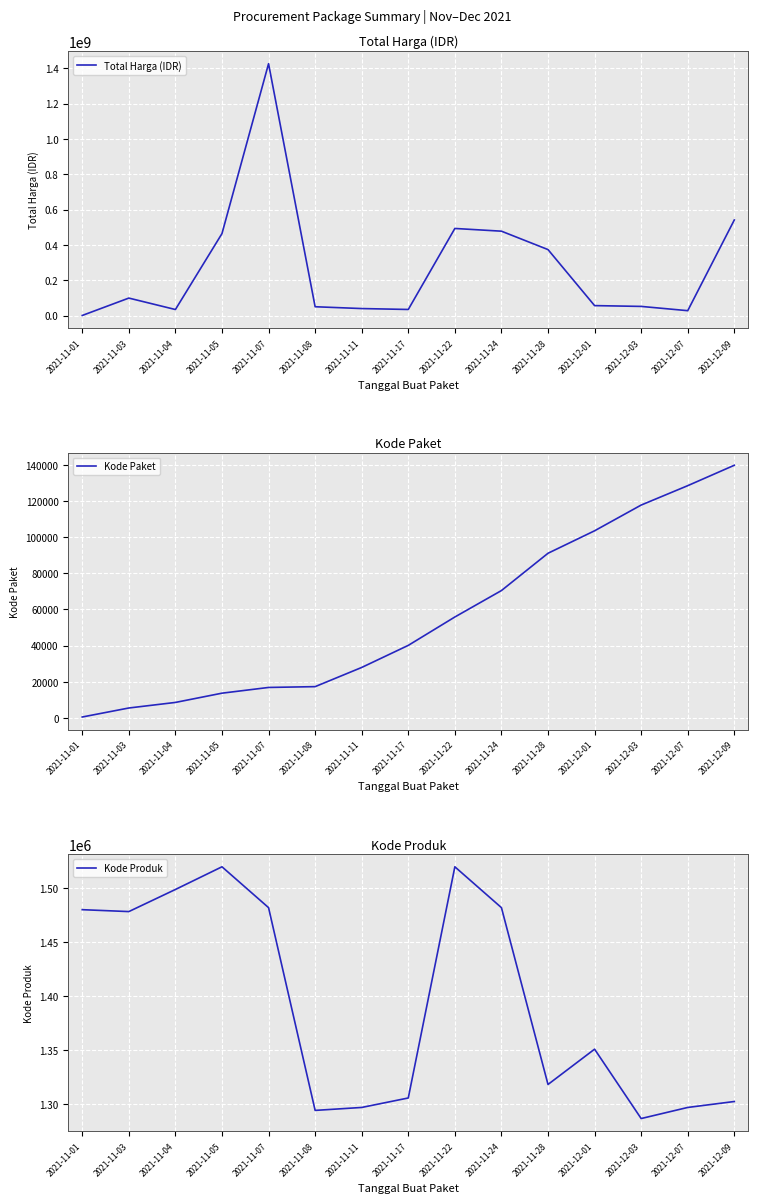

After their last crossing, which series has the higher values: Total Harga (IDR) or Kode Produk?

Total Harga (IDR)